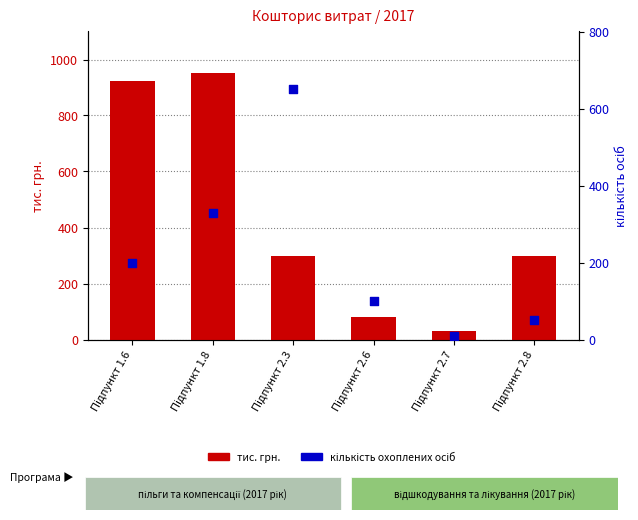

Which series reaches the maximum Y coordinate?

тис. грн.